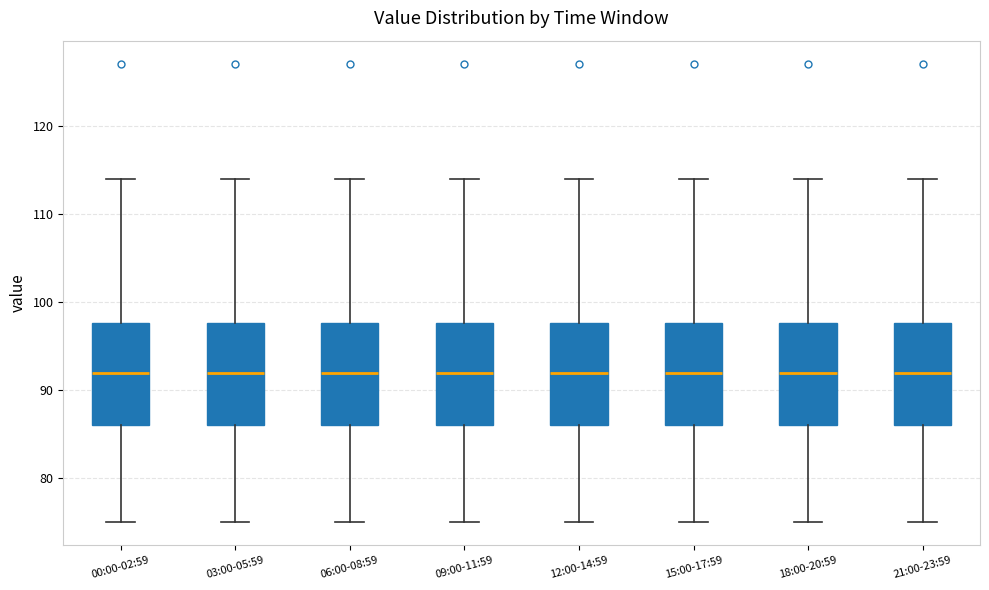

Reading left to right, transcribe this box plot: for each box, give where its median line is, the range the box spans, and where its two whiskers end, as read against the y-axis. The values are not printed on the chart, so give them approximately, as read against the axis.

00:00-02:59: median 92, box 86 to 98, whiskers 75 to 114
03:00-05:59: median 92, box 86 to 98, whiskers 75 to 114
06:00-08:59: median 92, box 86 to 98, whiskers 75 to 114
09:00-11:59: median 92, box 86 to 98, whiskers 75 to 114
12:00-14:59: median 92, box 86 to 98, whiskers 75 to 114
15:00-17:59: median 92, box 86 to 98, whiskers 75 to 114
18:00-20:59: median 92, box 86 to 98, whiskers 75 to 114
21:00-23:59: median 92, box 86 to 98, whiskers 75 to 114